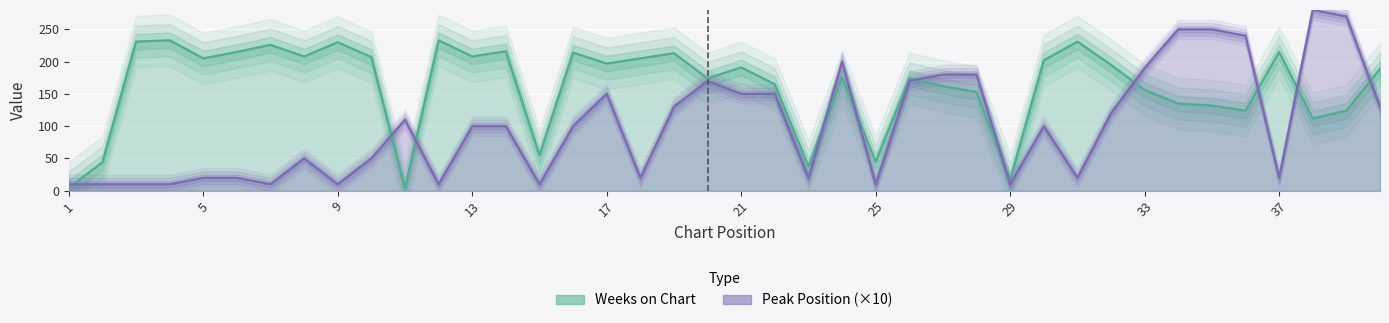

Reading left to right, extract all data points from this chart.

Peak Position: 10	10	10	10	20	20	10	50	10	50	110	10	100	100	10	100	150	20	130	170	150	150	20	200	10	170	180	180	10	100	20	120	190	250	250	240	20	280	270	130
Weeks on Chart: 5	44	231	233	205	215	226	208	230	207	4	233	208	216	55	214	197	205	213	174	191	165	38	176	45	174	162	153	17	202	231	195	156	135	132	124	215	112	124	189